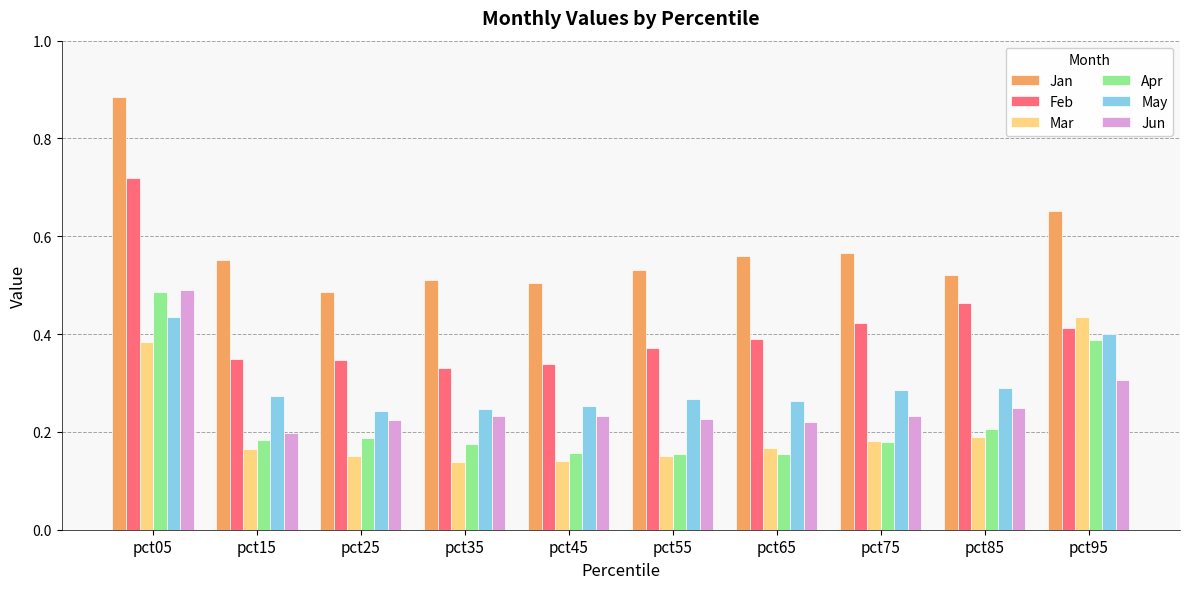

At which label does Apr reach its peak?

pct05